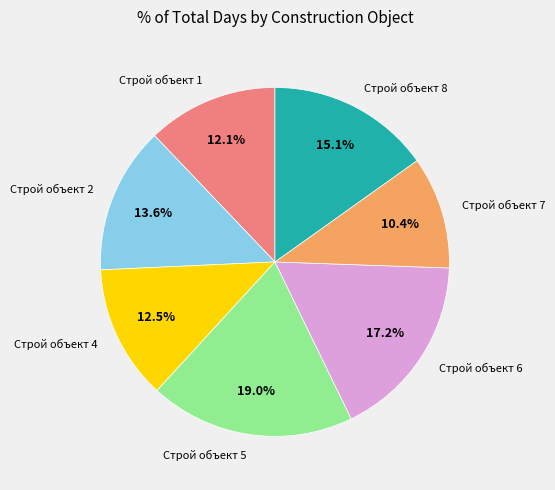

To the nearest percent, what percentage of the pie is Строй объект 5?

19%